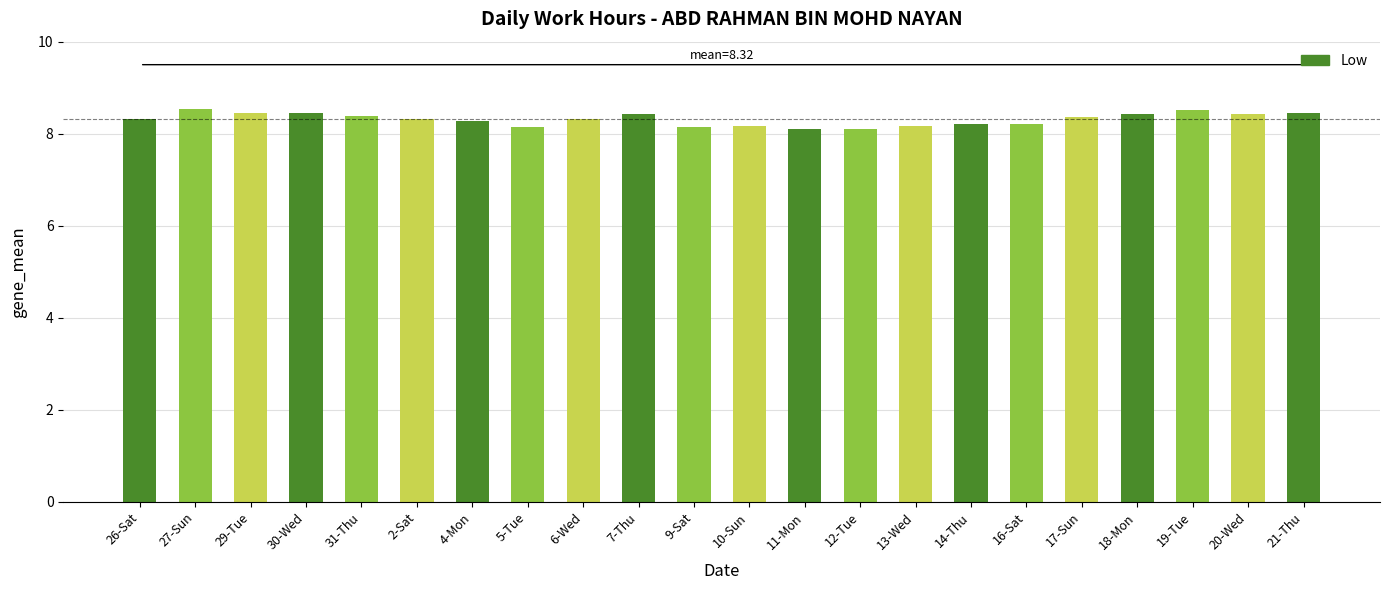

What is the difference between the maximum and minimum values?

0.4